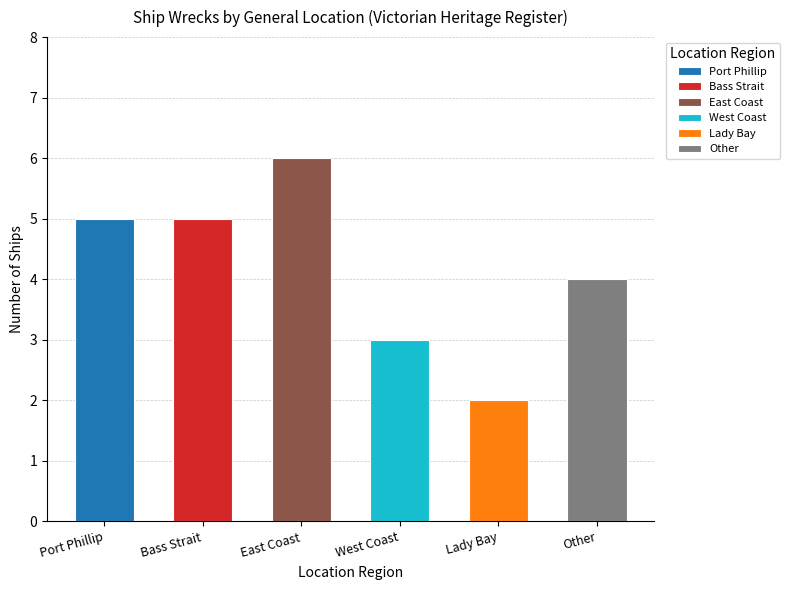

How many values are between 3 and 5?

4